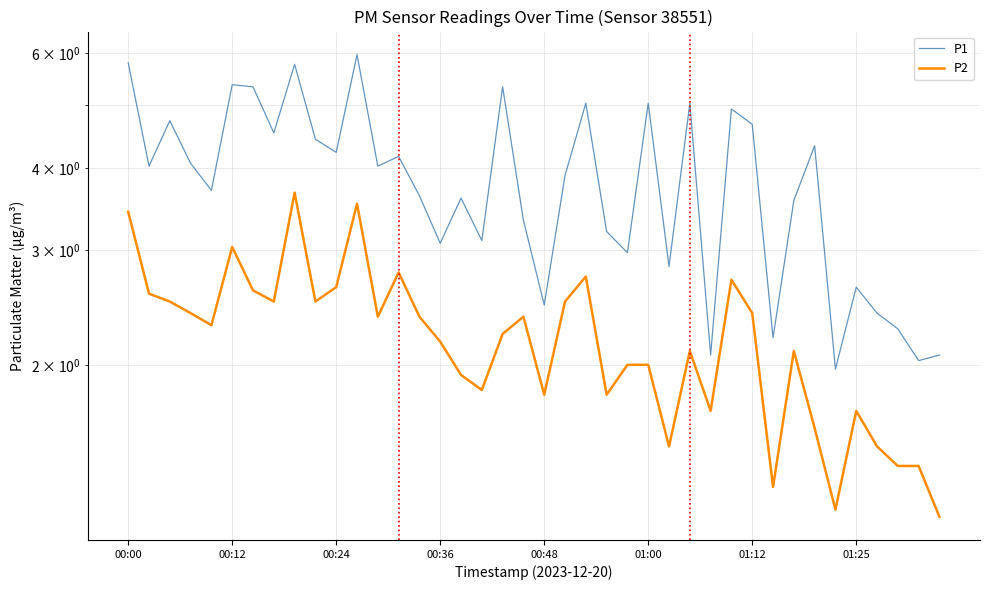

True or false: P2 and P1 cross at least once.

False